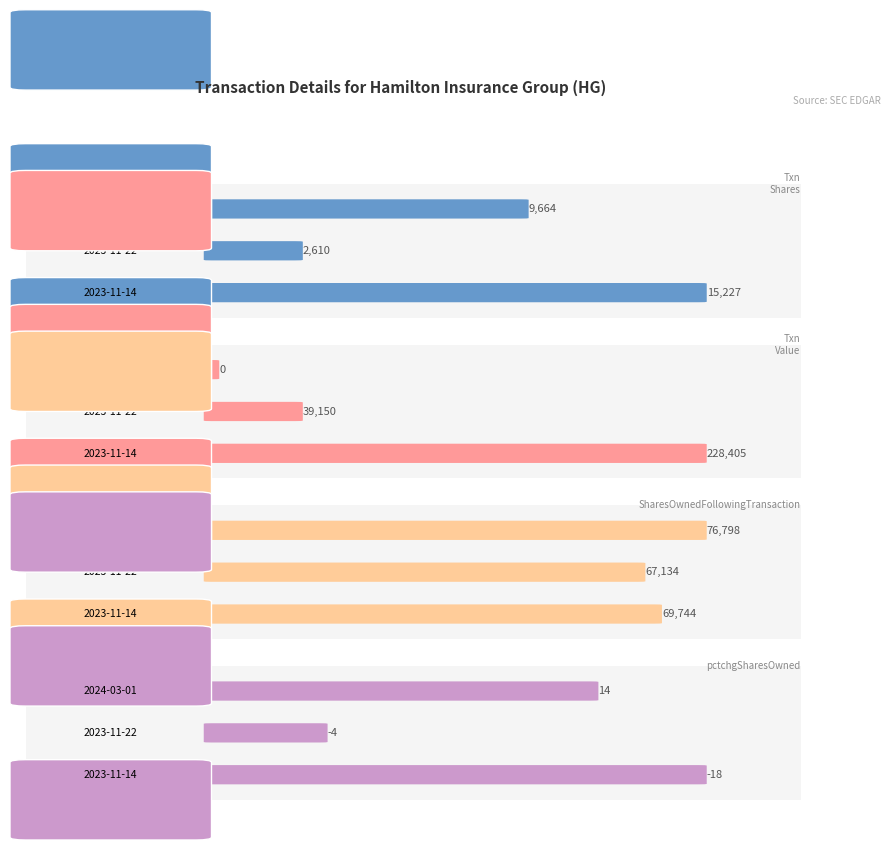

How many groups of bars are there?

3